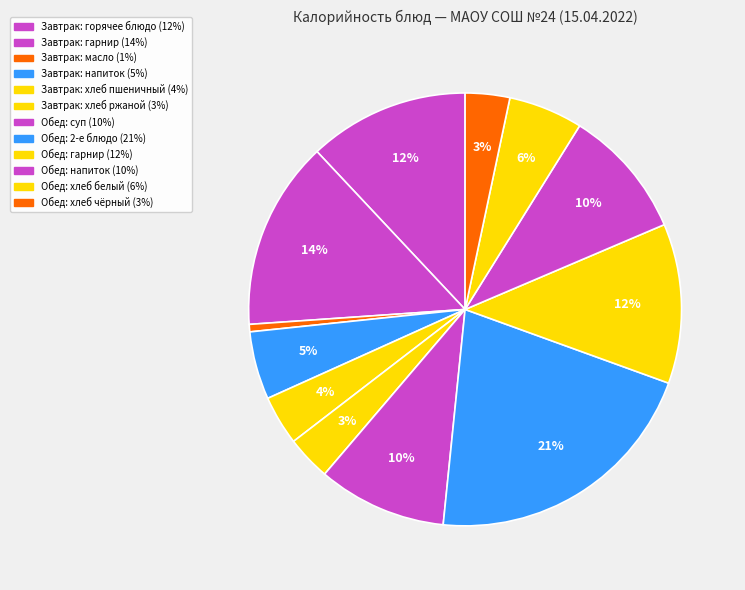

Count the number of slices in the pie.

12